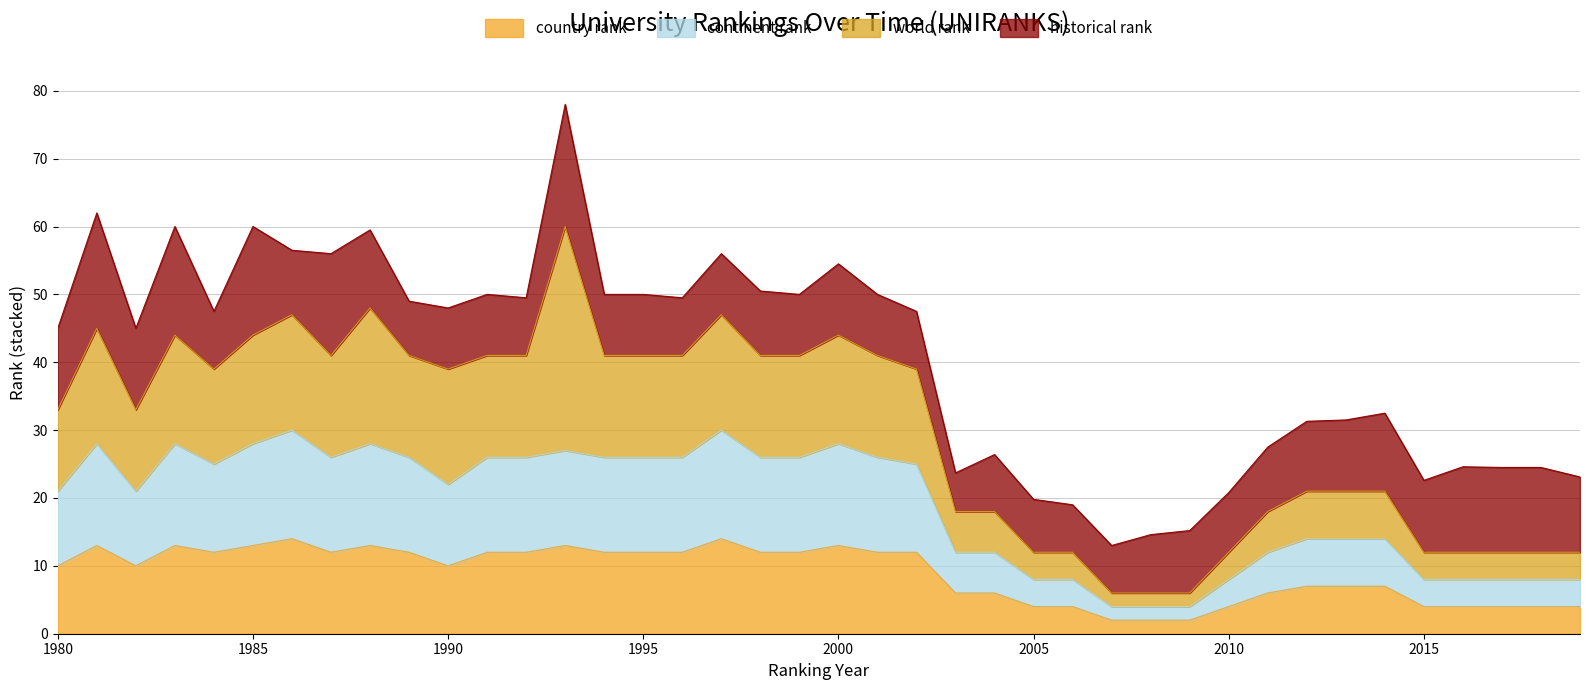

What is the maximum value for country rank?

14.0